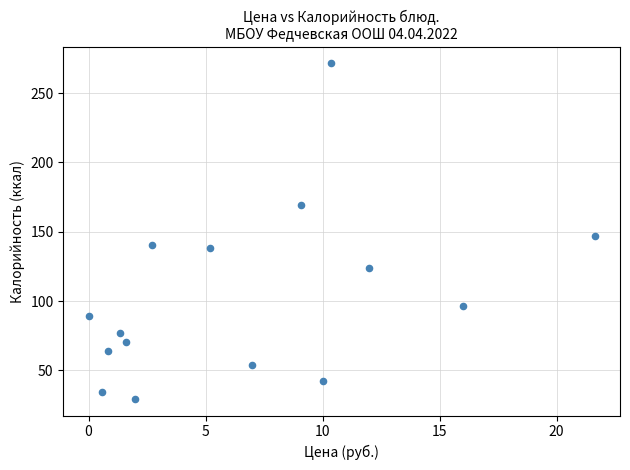

What Y value in the scatter plot is closest to 150?

147.1